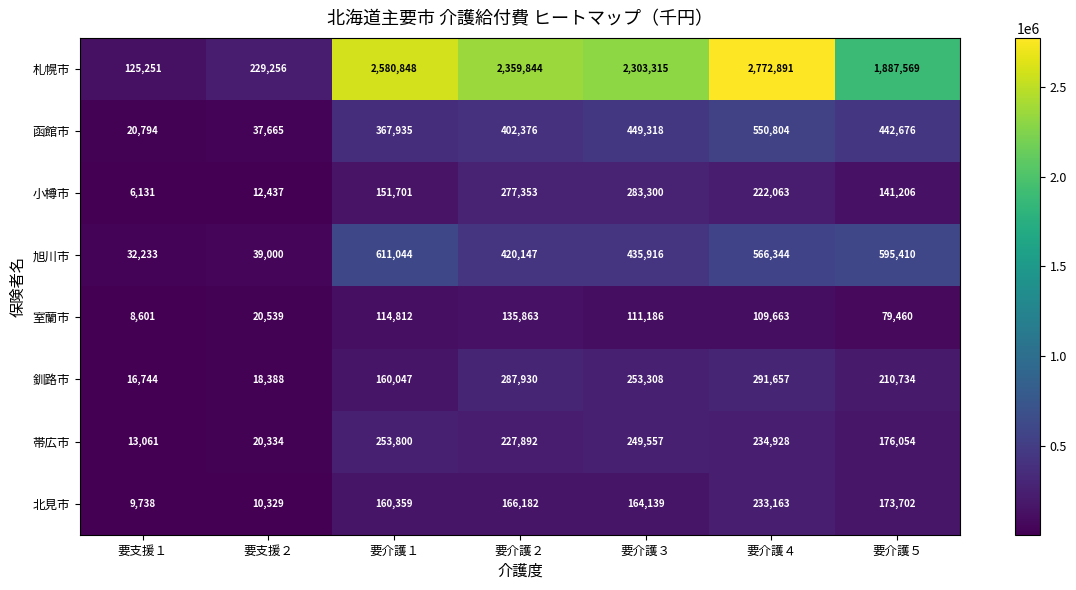

Is it true that 室蘭市 equals 109663 at 要介護４?

True